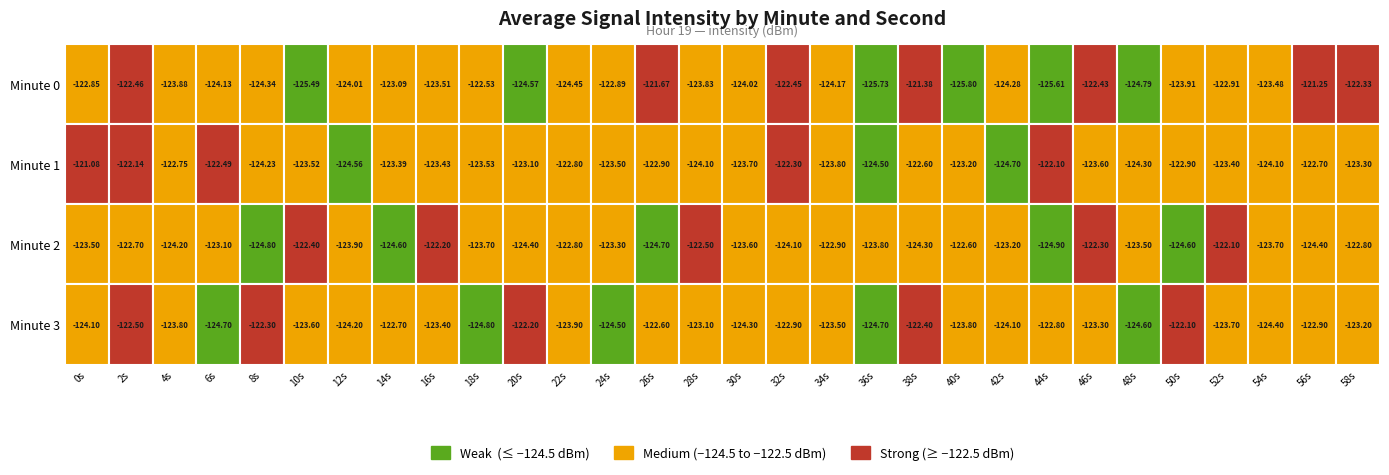

The value of 3 at 14 is -166.2. True or false?

False